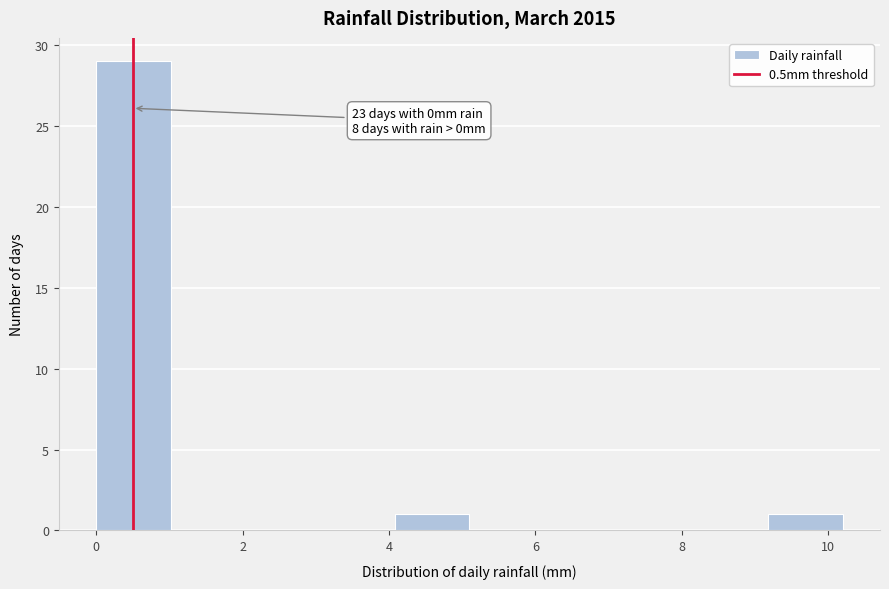

Which range on the x-axis has the tallest bar?

0.00 to 1.02